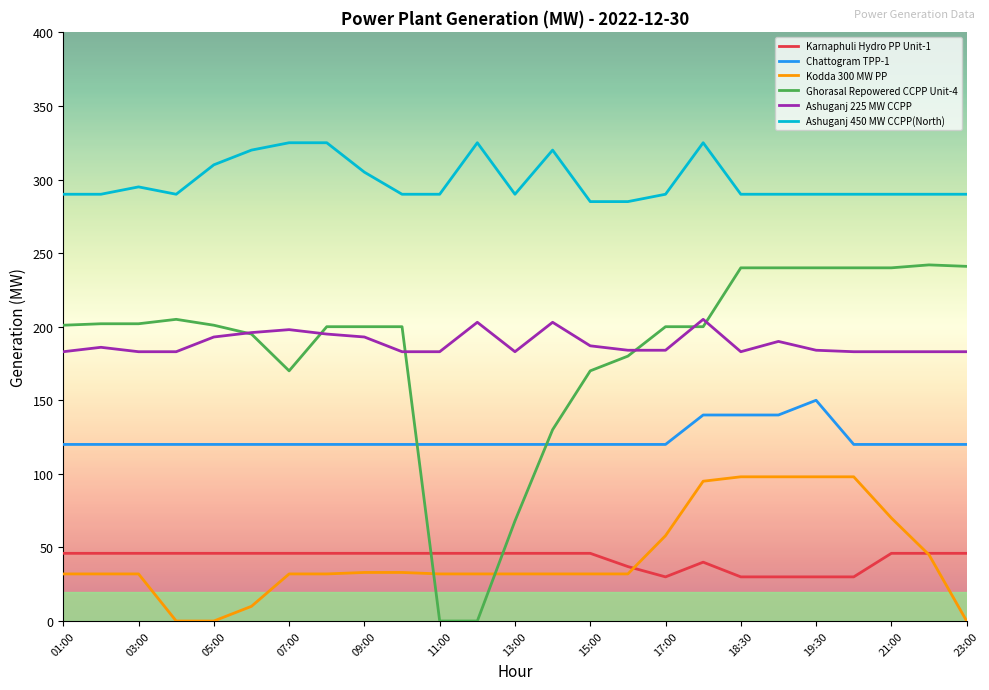

Does the chart have visible grid lines?

No